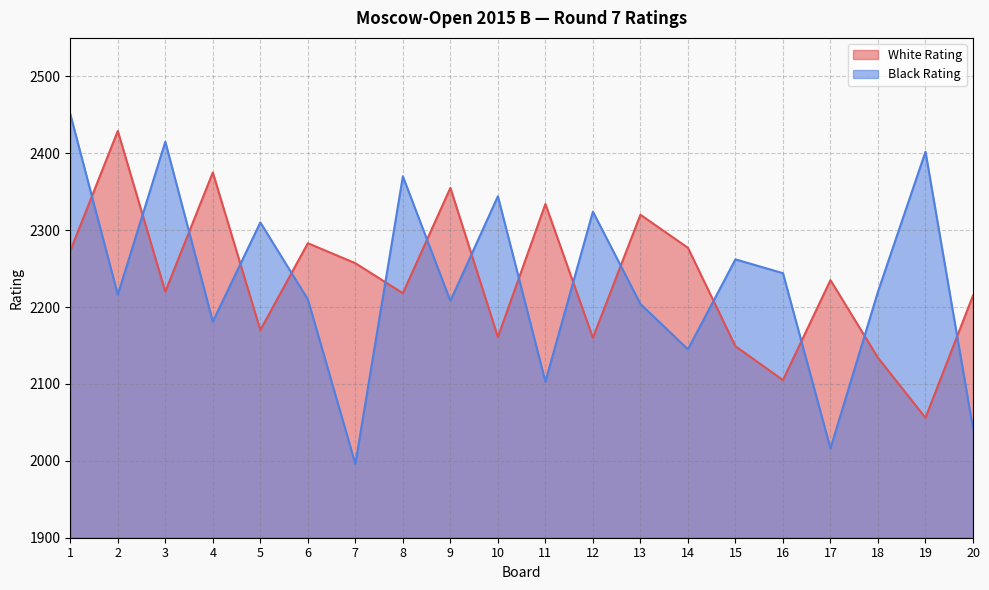

Rank the categories by White Rating value from highest to lowest.

2, 4, 9, 11, 13, 6, 14, 1, 7, 17, 3, 8, 20, 5, 10, 12, 15, 18, 16, 19